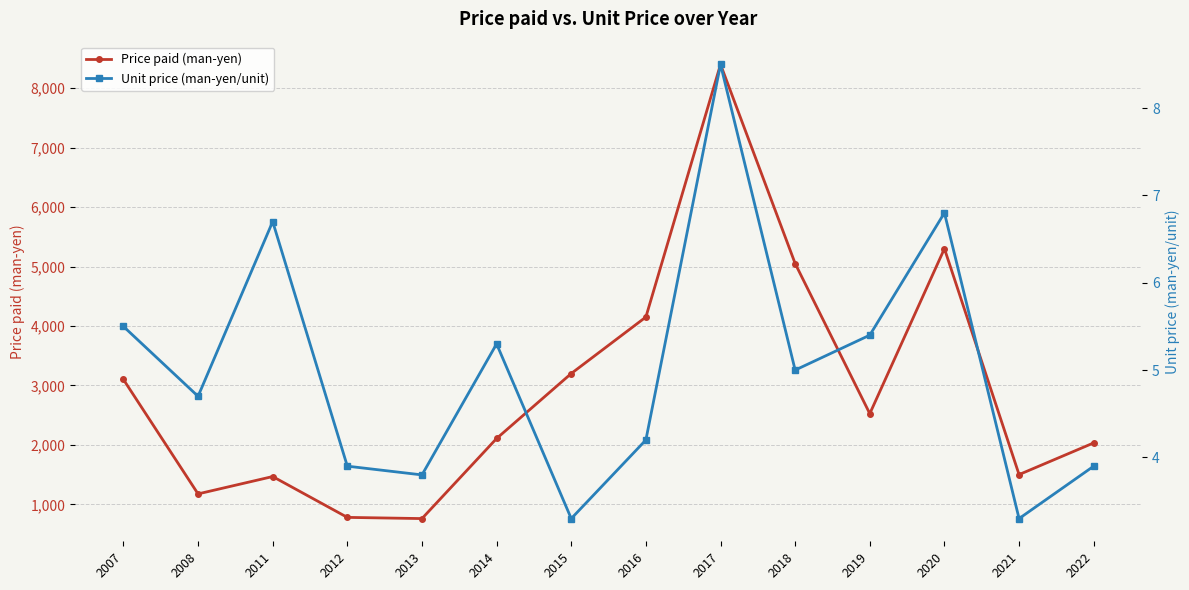

At which category does Price paid (man-yen) reach its first local peak?

2011